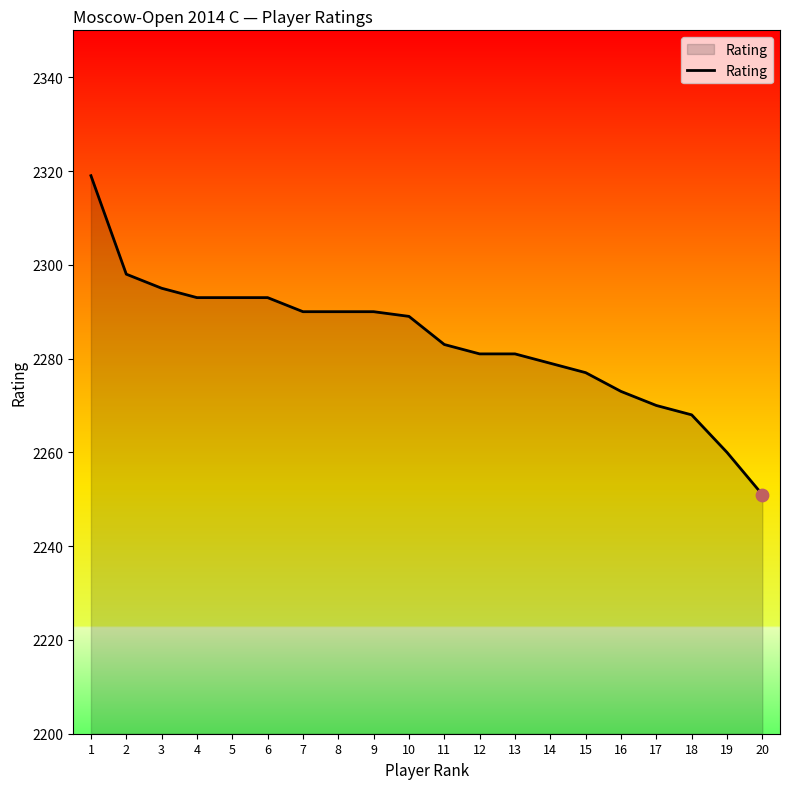

Between 15 and 11, which is larger?

11